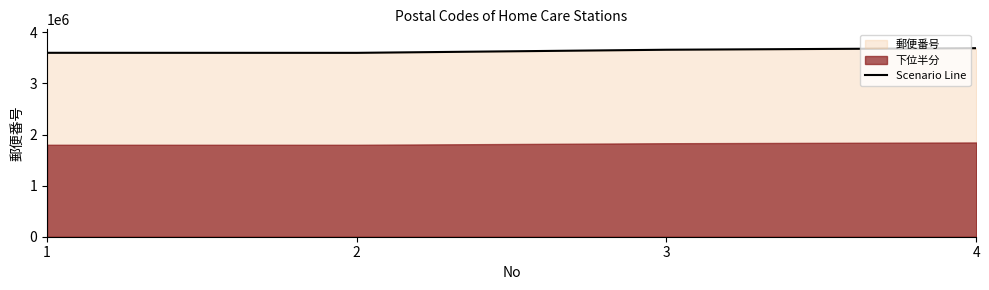

Is it true that the value at 3 is 1061401?

False